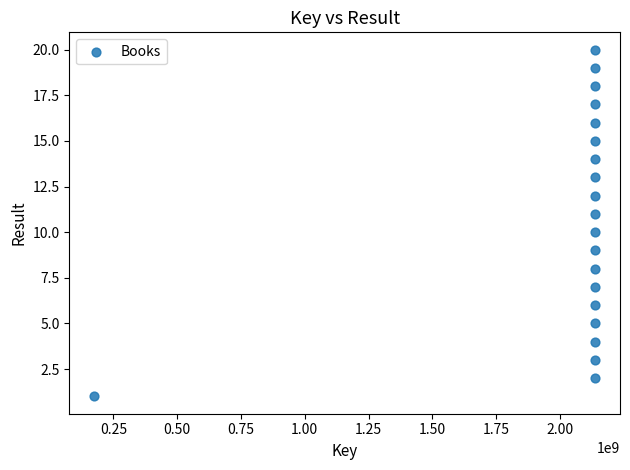

What is the range of Y values (max minus min)?

19